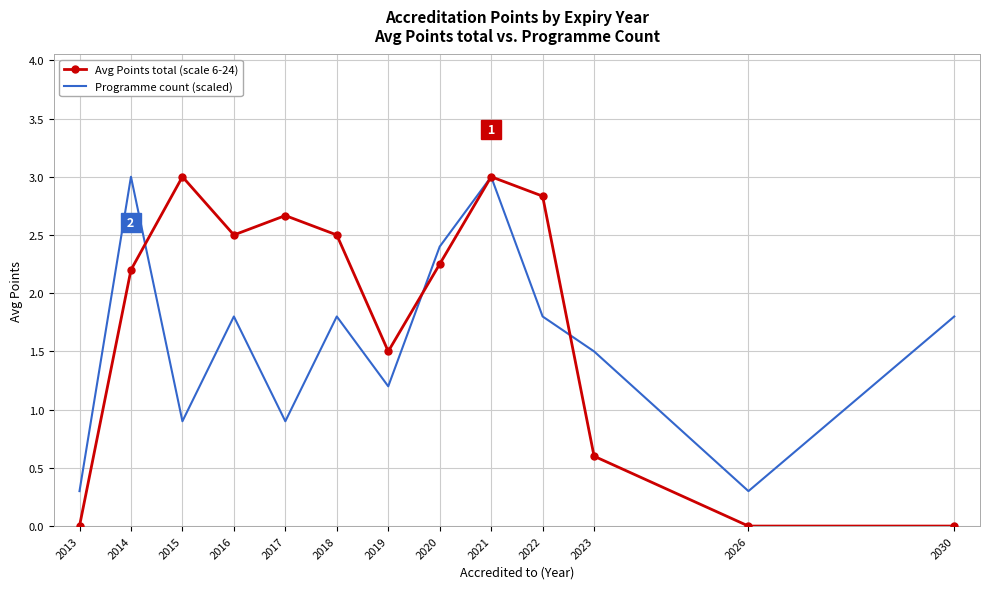

The value of Avg Points total (scale 6-24) at 2016 is 2.5. True or false?

True